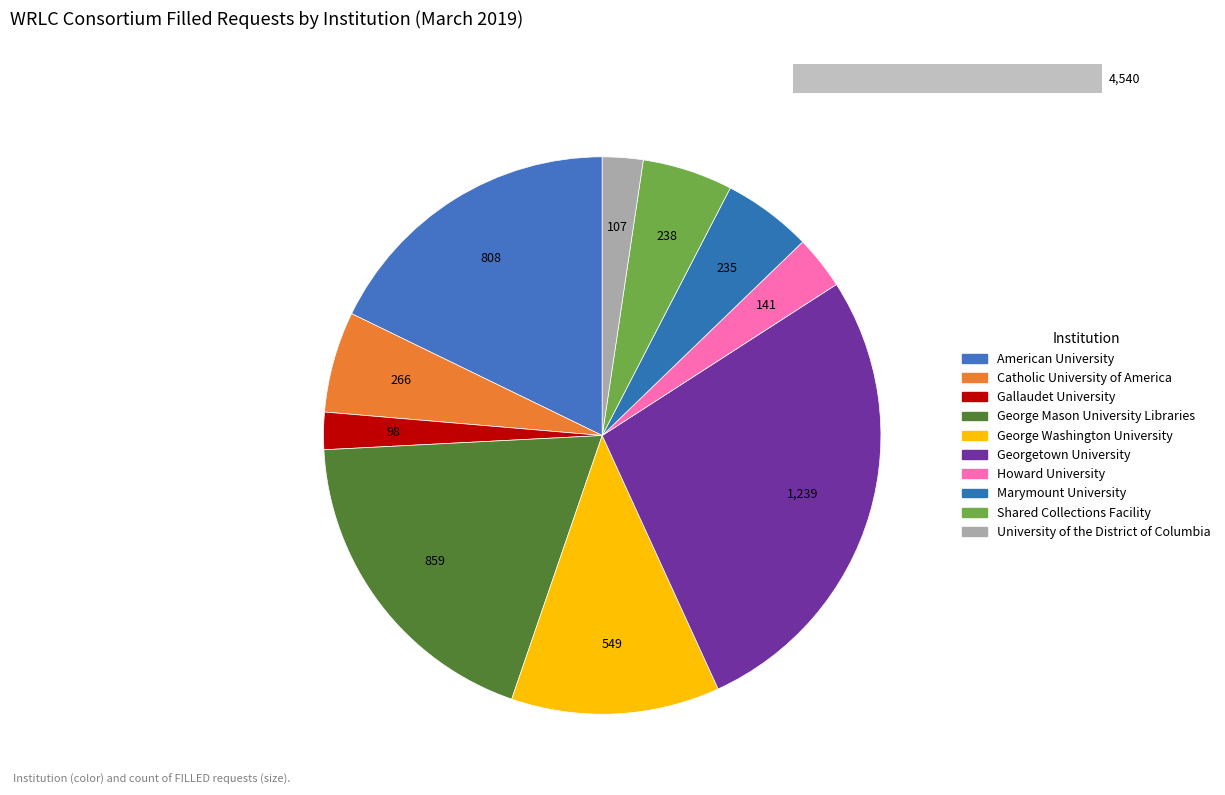

What portion of the pie excludes Marymount University?

94.8%